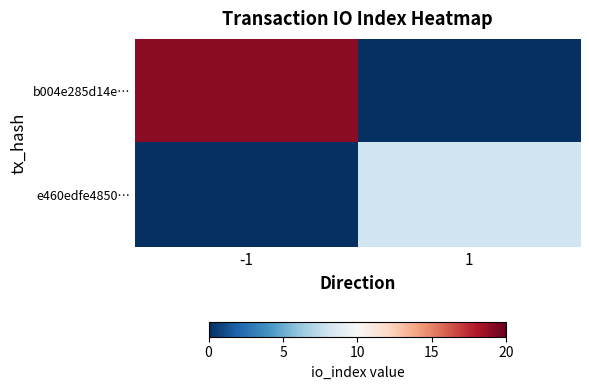

List the series in order of their peak value, lowest first.

e460edfe4850…, b004e285d14e…